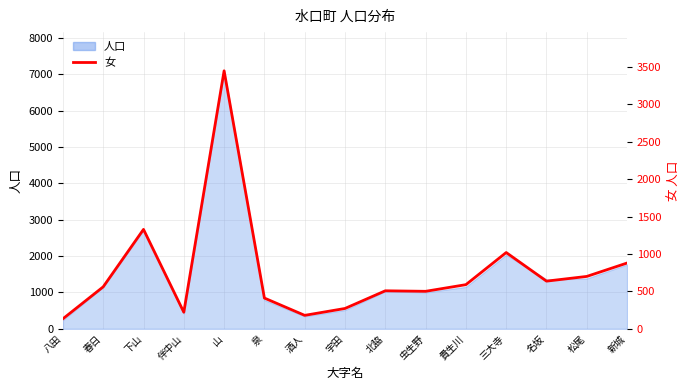

True or false: the data shows 180 at 酒人.

True